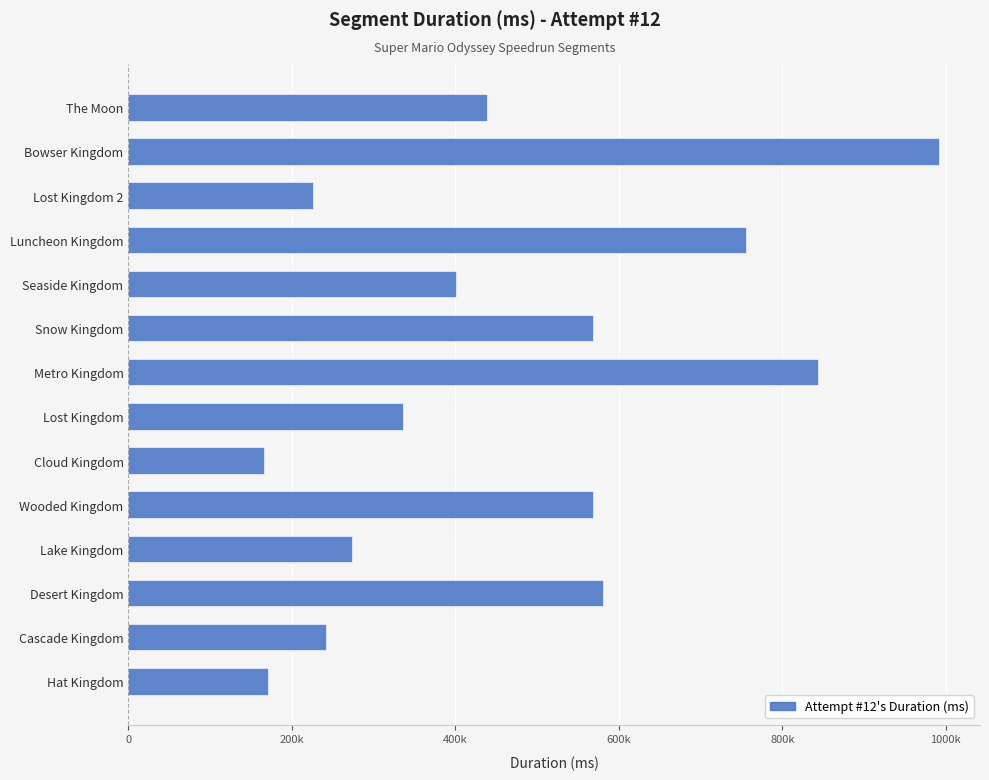

Does the chart contain any negative values?

No